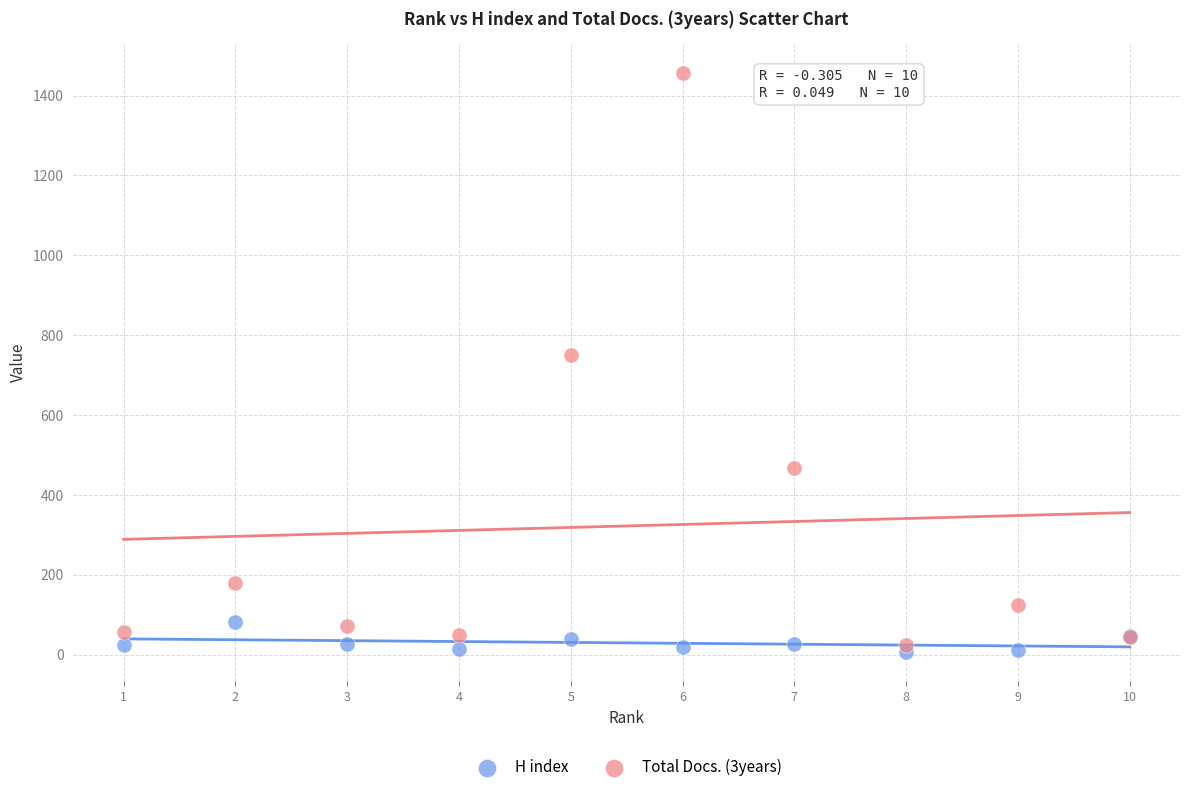

Across all series, what Y value is closest to 731?

751